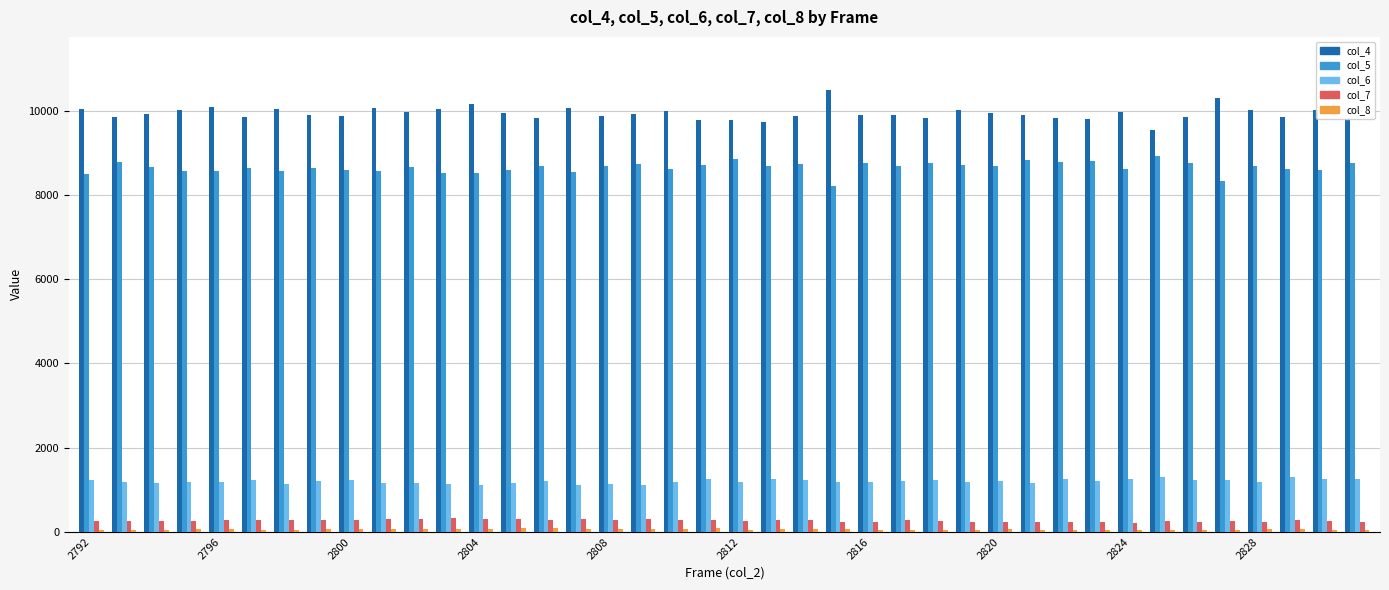

How many data points in col_7 are less than 272?

20